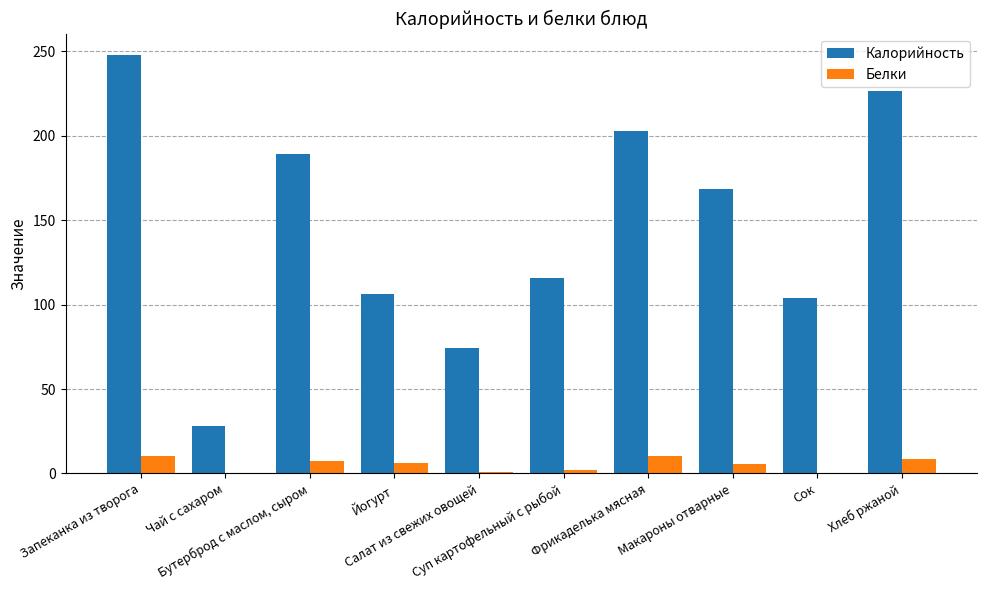

Which series has the largest total across all categories?

Калорийность